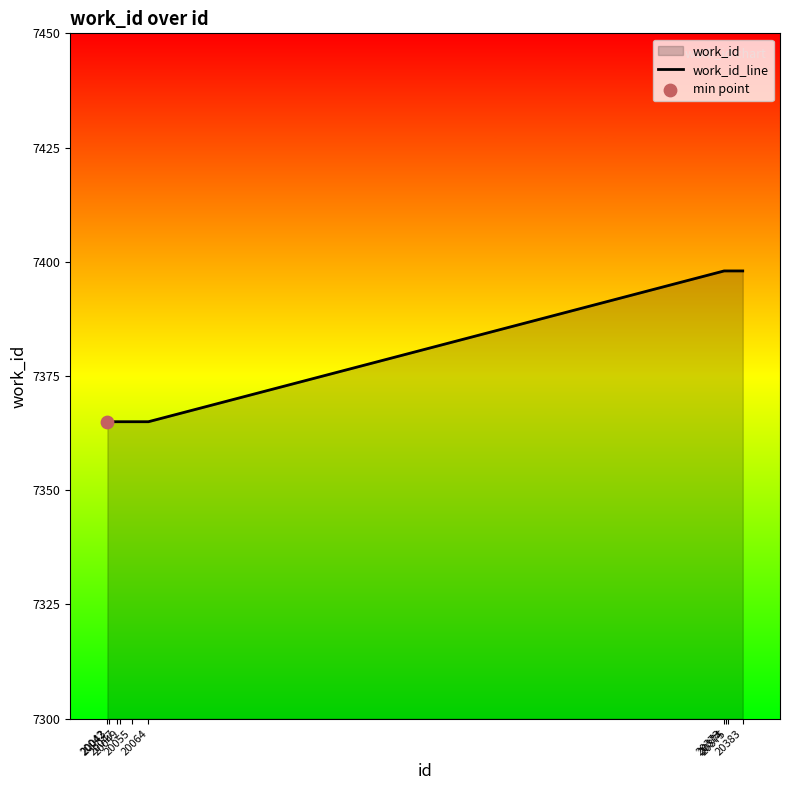

What is the ratio of the value at 20373 to the value at 20375?

1.0